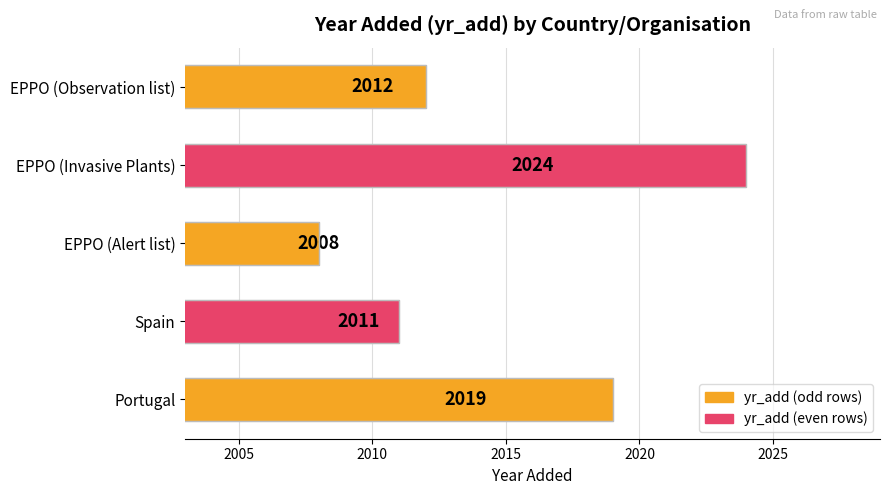

How many categories are shown in the chart?

5